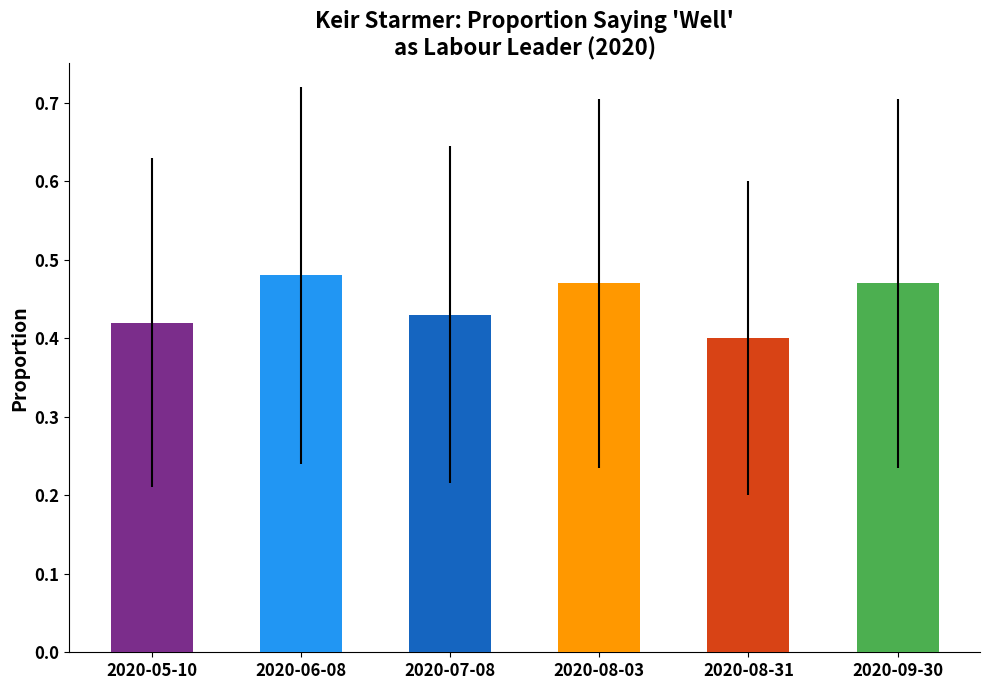

What is the average value of the Well series?

0.4